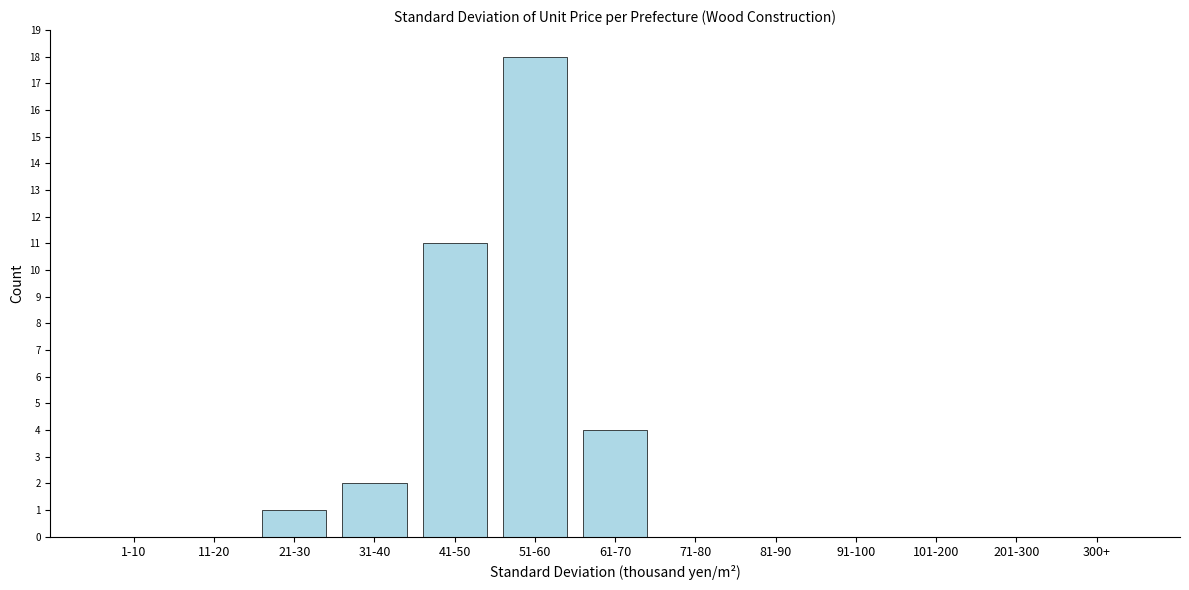

Reading left to right, list all the values displayed in this chart.

1-10=0	11-20=0	21-30=1	31-40=2	41-50=11	51-60=18	61-70=4	71-80=0	81-90=0	91-100=0	101-200=0	201-300=0	300+=0